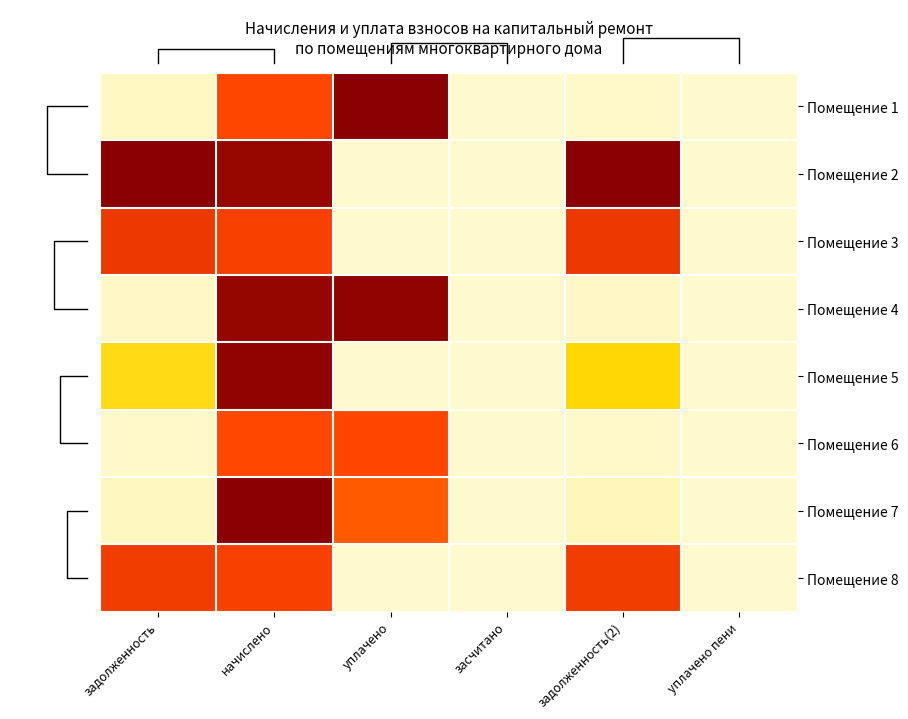

At which label does Помещение 4 reach its peak?

уплачено